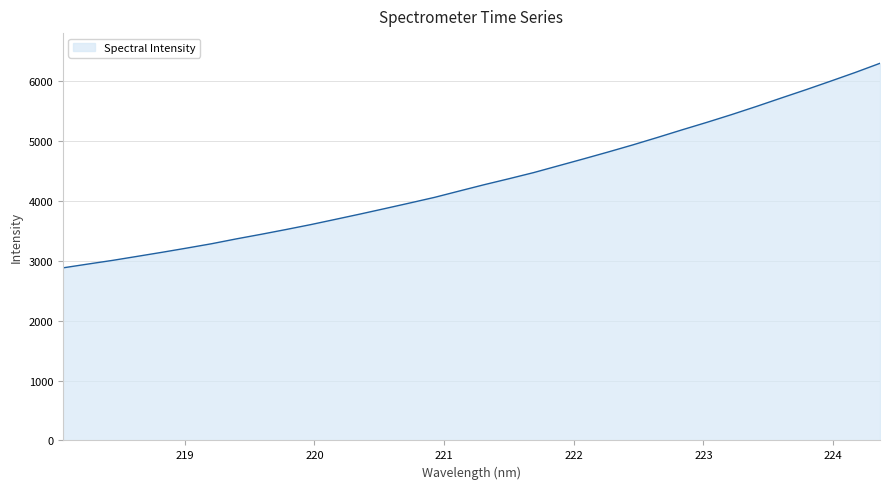

True or false: the data has more than 1 interior local peaks.

False